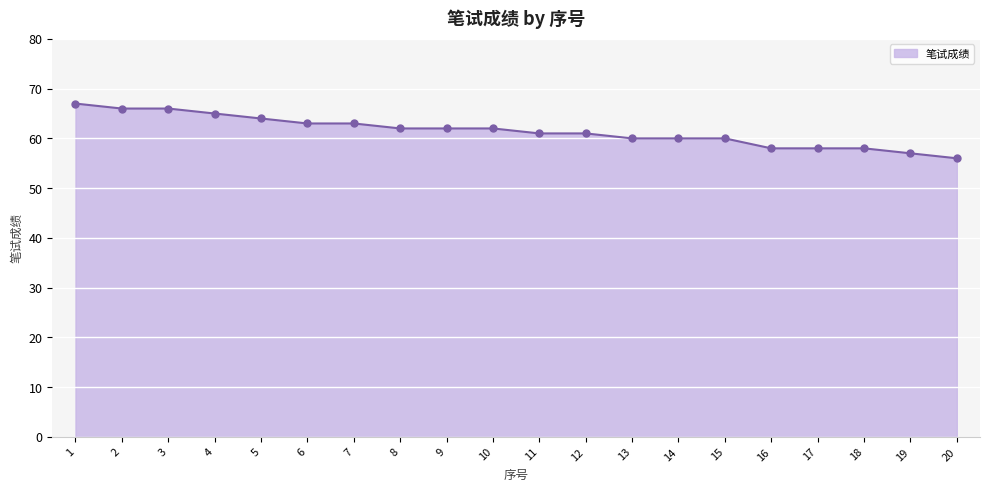

What is the minimum value shown in the chart?

56